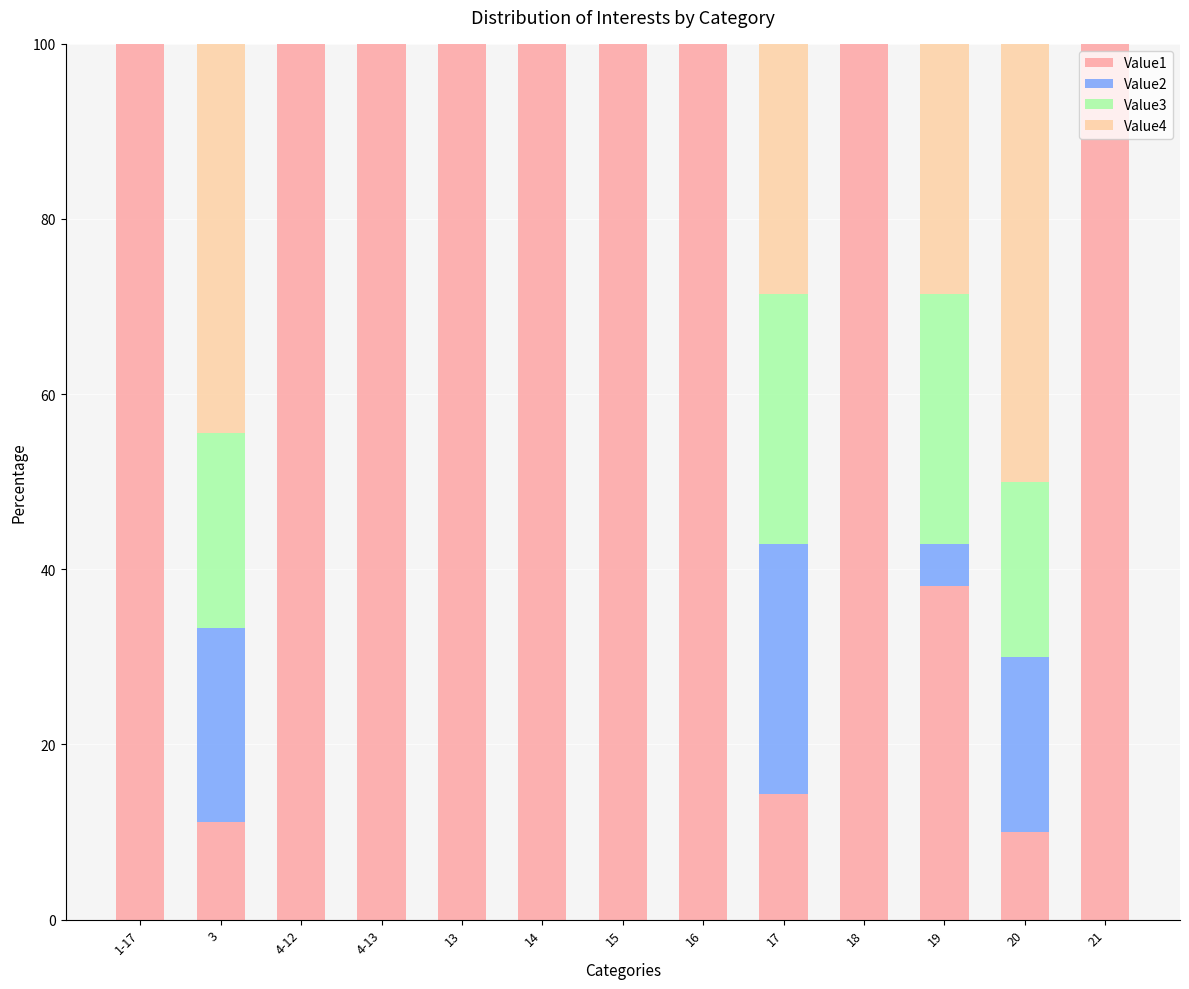

The value of Value1 at 15 is 100.0. True or false?

True